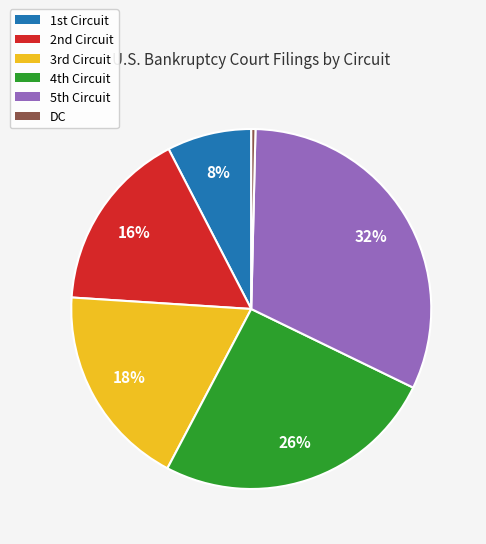

Is there any slice that represents more than half of the pie?

No